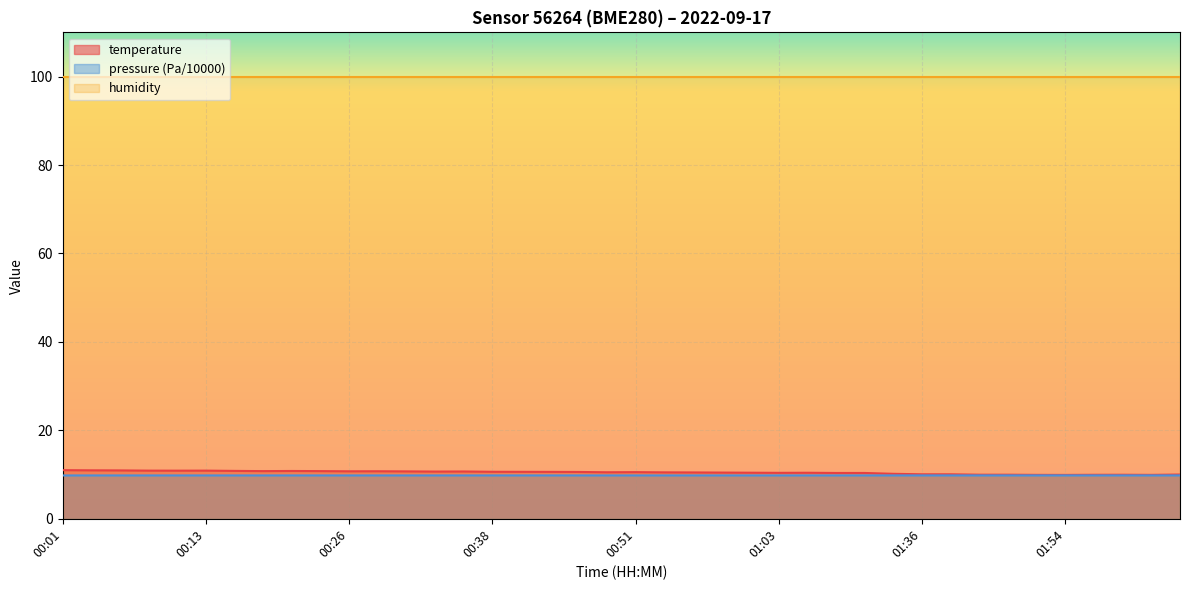

What are all the series names shown in the legend?

temperature, pressure (Pa/10000), humidity